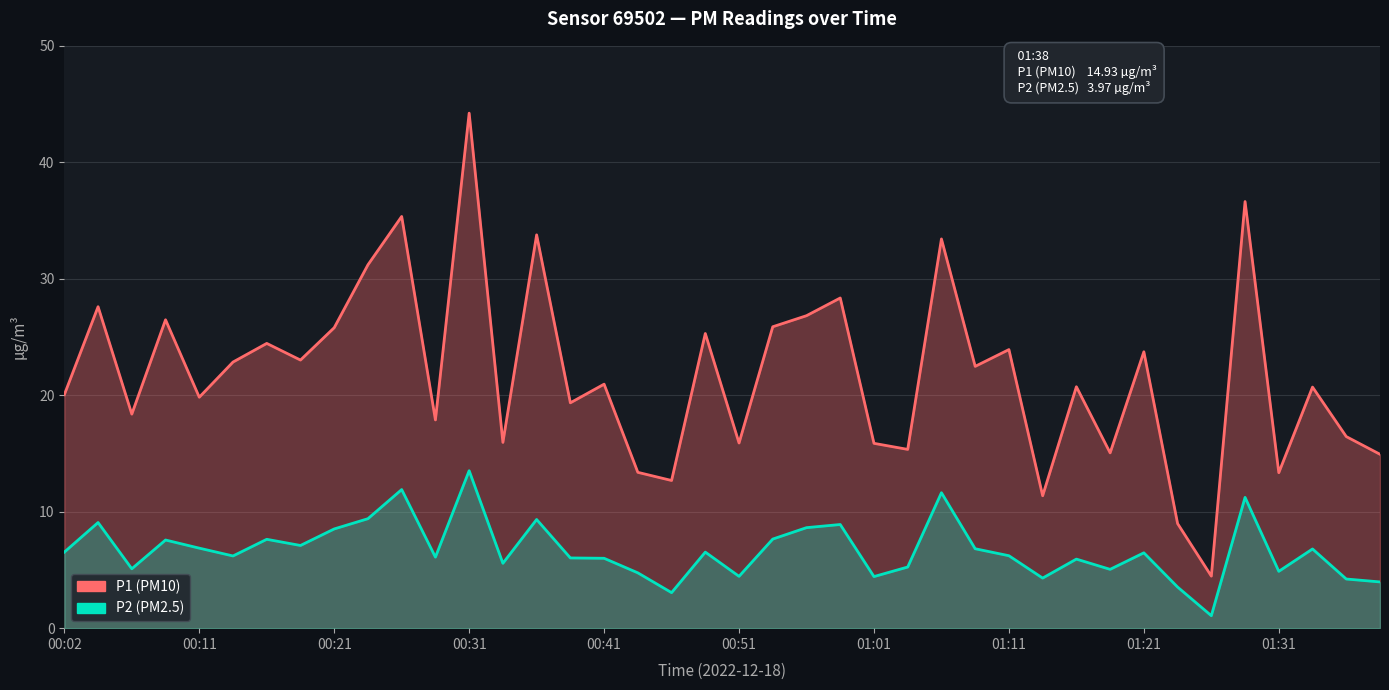

List the labels in order of P1 value, smallest first.

34, 33, 29, 18, 36, 17, 39, 31, 25, 24, 20, 13, 38, 11, 00:21, 15, 00:41, 00:02, 37, 30, 16, 27, 00:51, 01:11, 32, 28, 01:01, 19, 01:21, 21, 00:31, 22, 00:11, 23, 01:31, 26, 14, 10, 35, 12